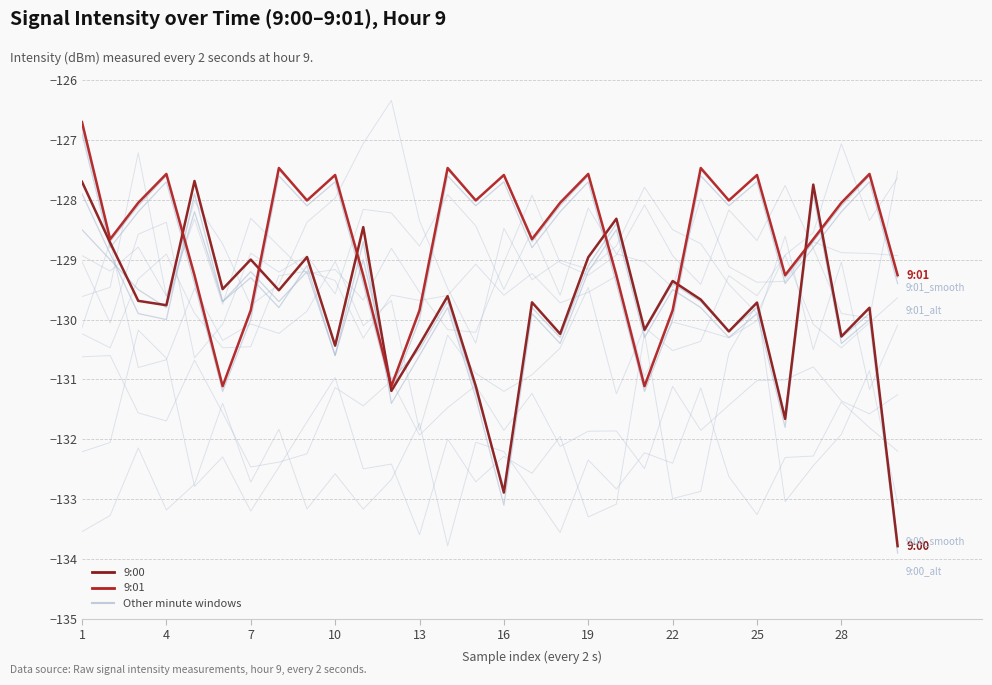

How many interior local peaks does the 9:00 series have?

11